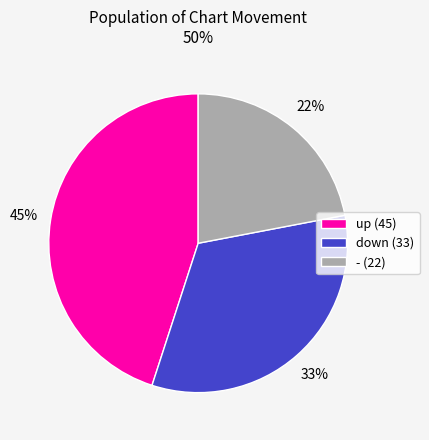

How many slices are in this pie chart?

3